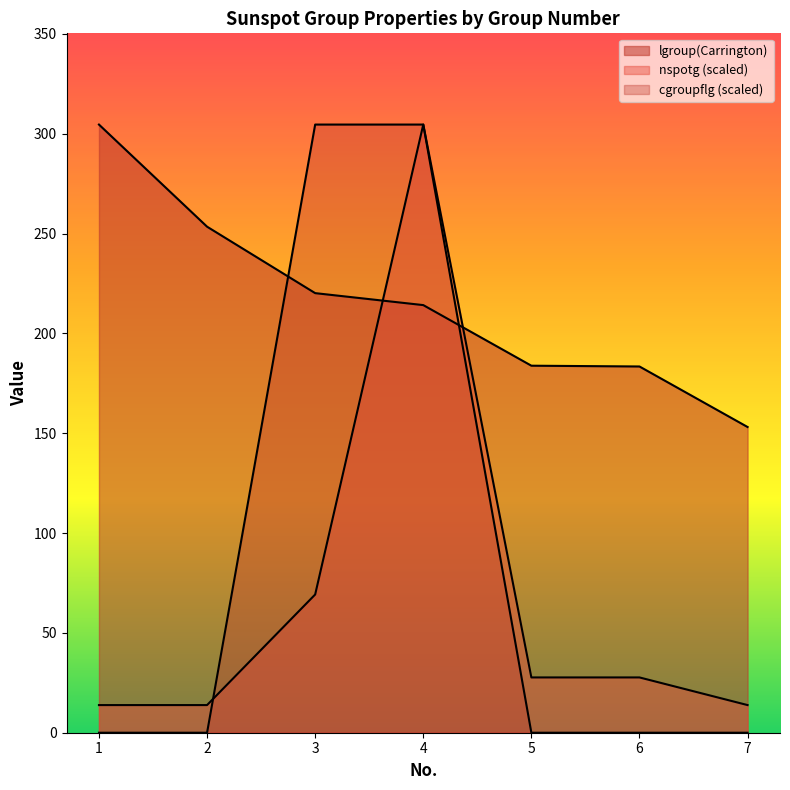

True or false: nspotg and cgroupflg cross at least once.

True